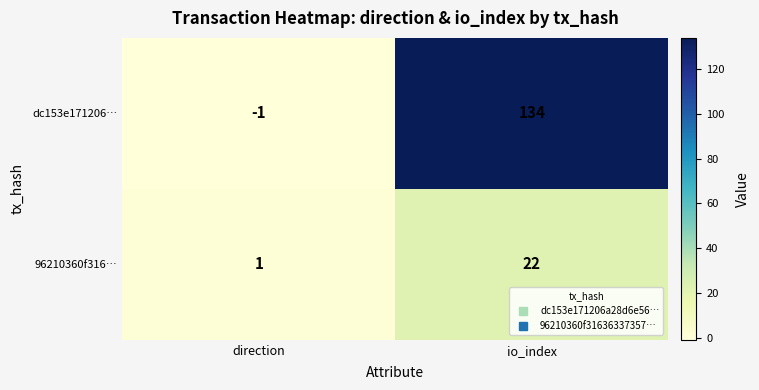

Which series has the largest range (max minus min)?

dc153e171206…